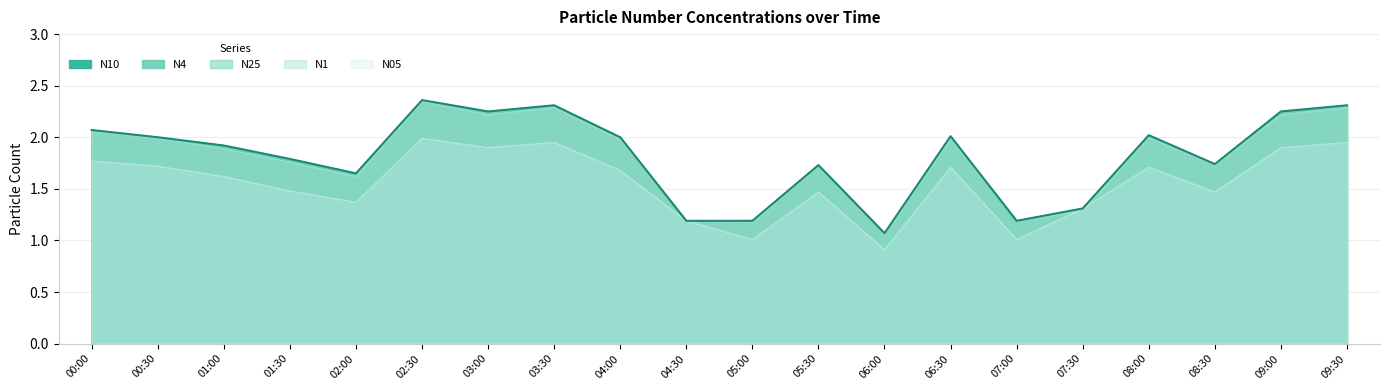

What is the difference between the values at 05:30 and 01:30?

0.1